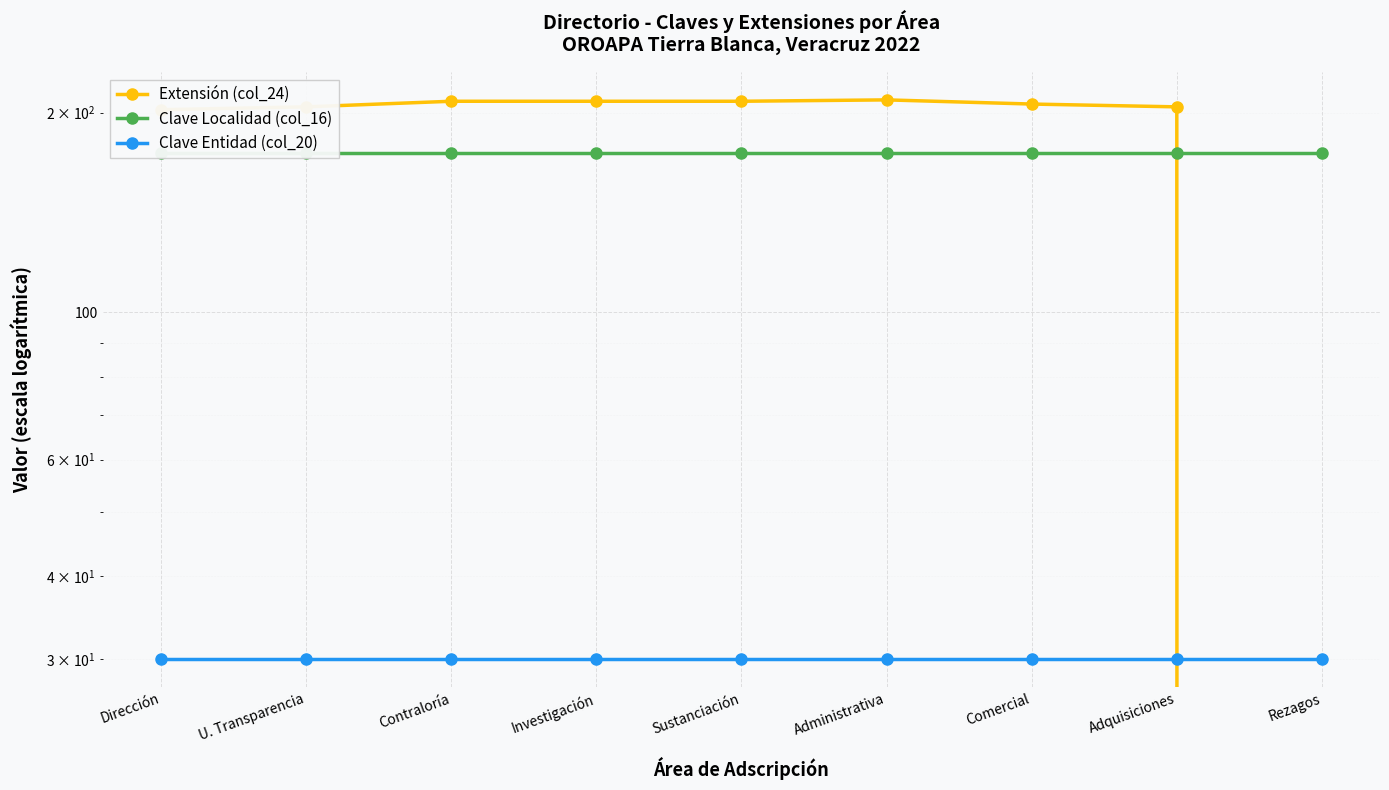

True or false: Clave Entidad (col_20) has more than 0 interior local peaks.

False